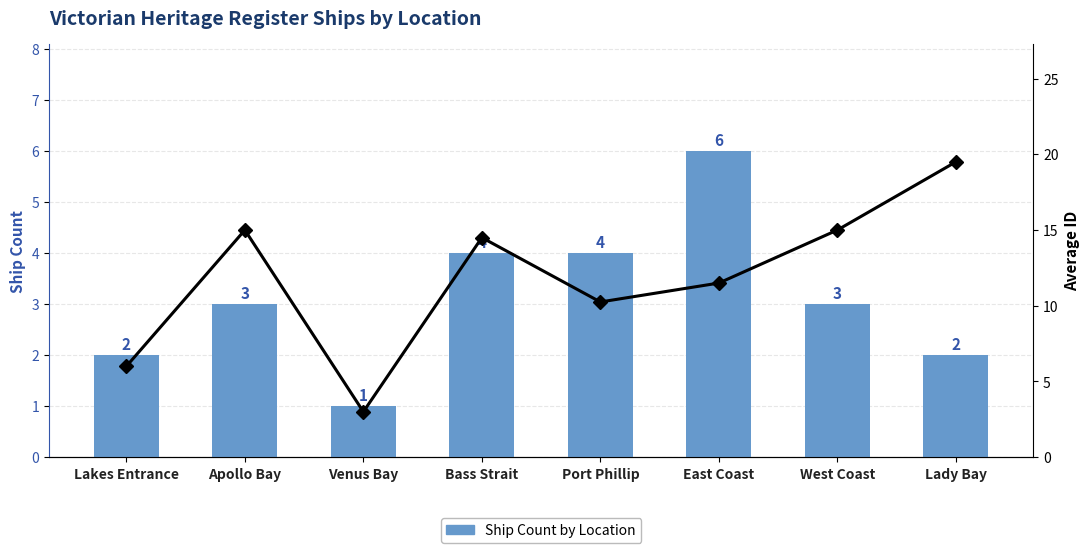

At which label does Avg ID first exceed 14?

Apollo Bay